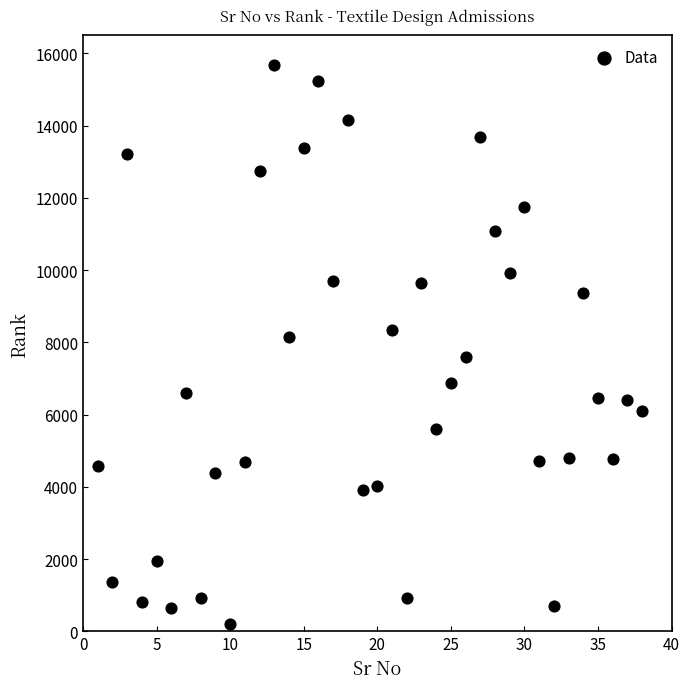

What is the range of X values (max minus min)?

37